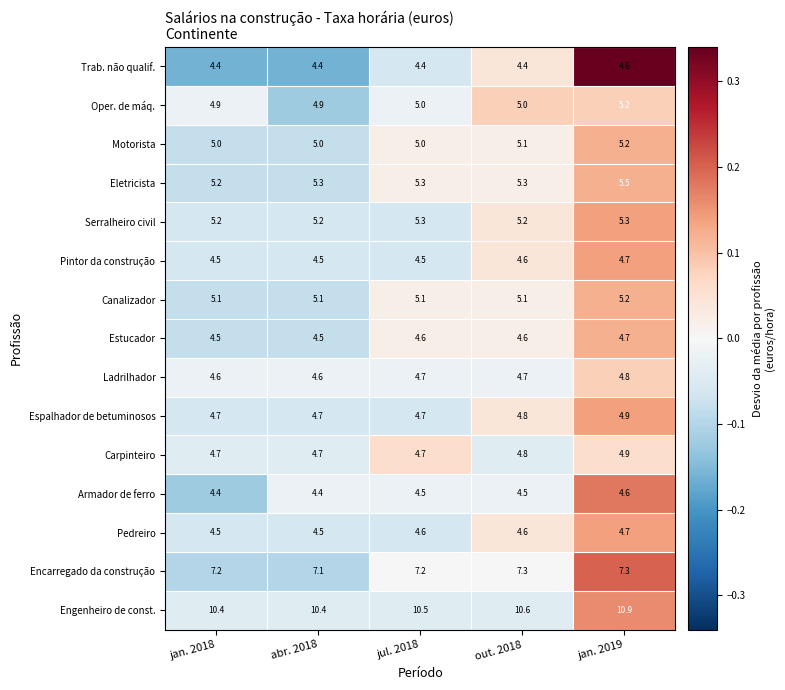

What is the difference between the highest and lowest values at jan. 2018?

6.0